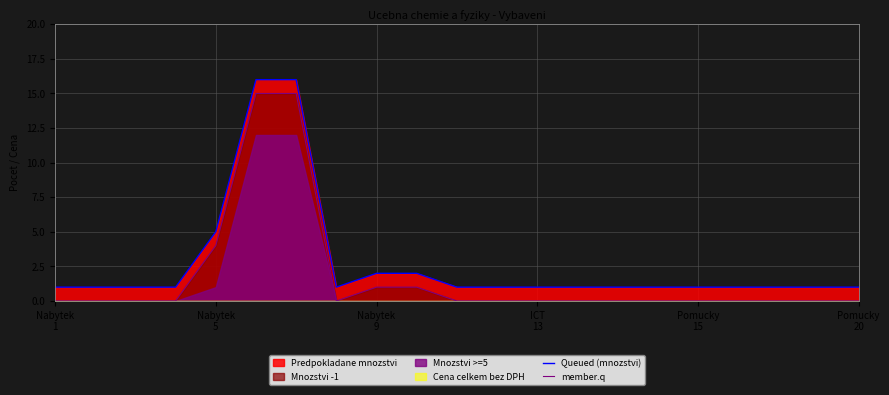

The member.q series shows 20 at Pomucky
20. True or false?

False